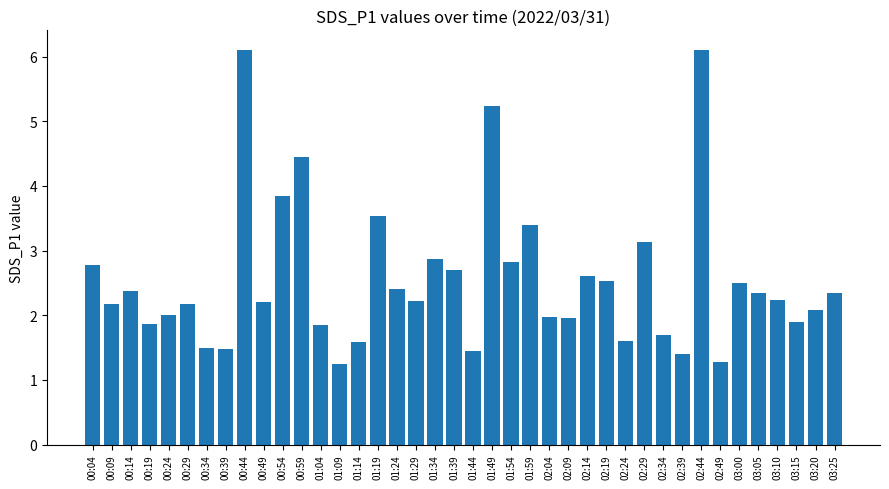

What is the difference between the values at 01:09 and 02:19?

1.3